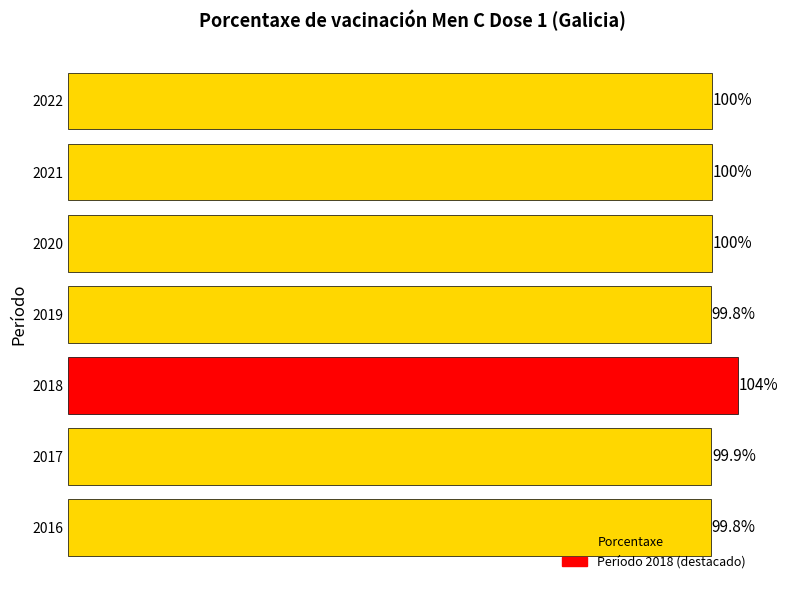

What is the difference between the maximum and minimum values?

4.2